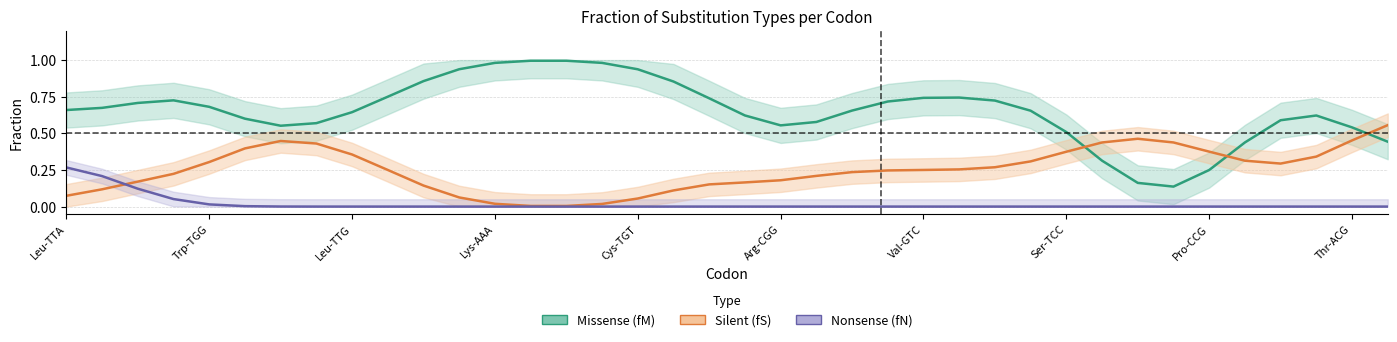

What is the highest value of the Silent (fS) series?

0.6